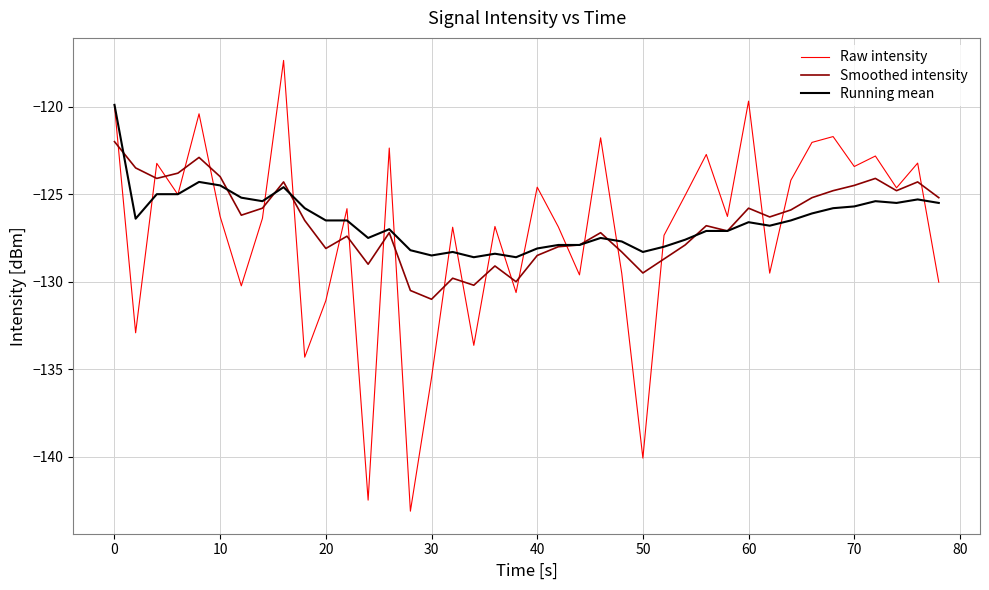

What is the maximum value shown in the chart?

-117.4